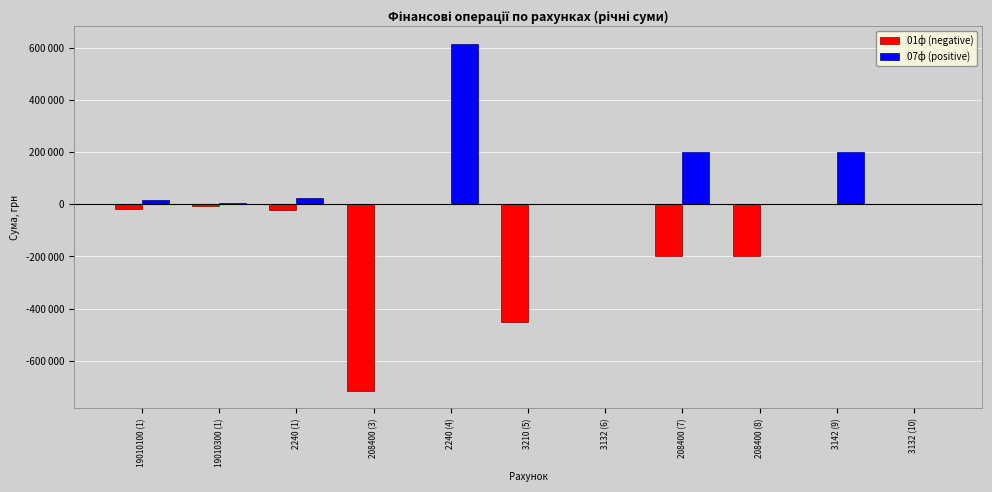

True or false: 07ф (positive) has a value of 0 at 3132 (6).

True